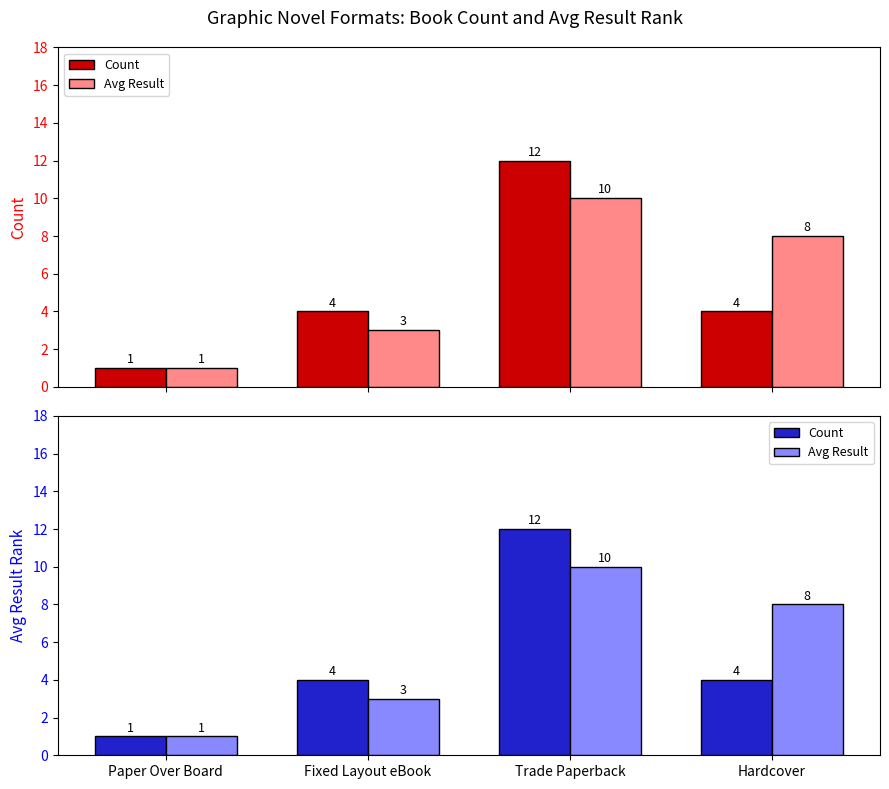

How many groups of bars are there?

4